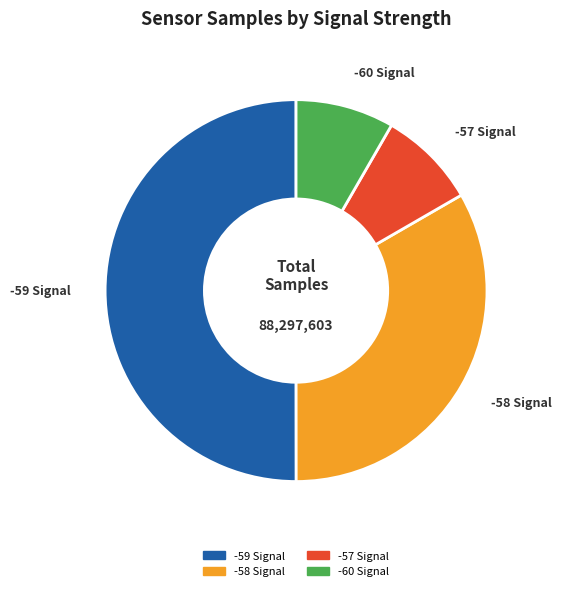

How many slices are in this pie chart?

4